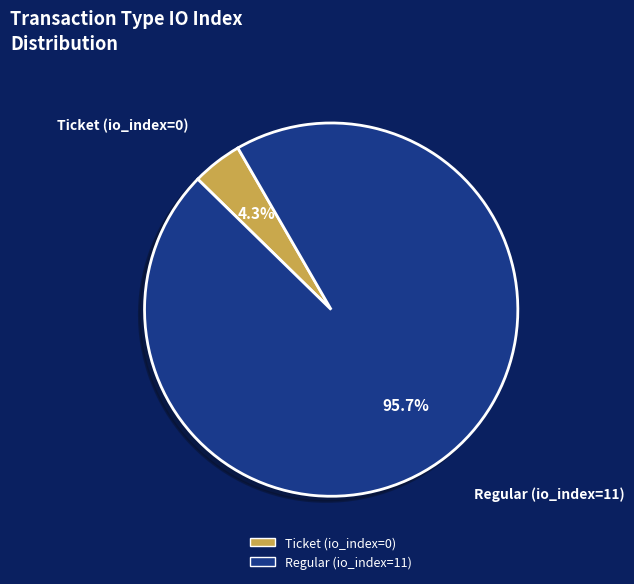

Which has a higher value, Regular (io_index=11) or Ticket (io_index=0)?

Regular (io_index=11)